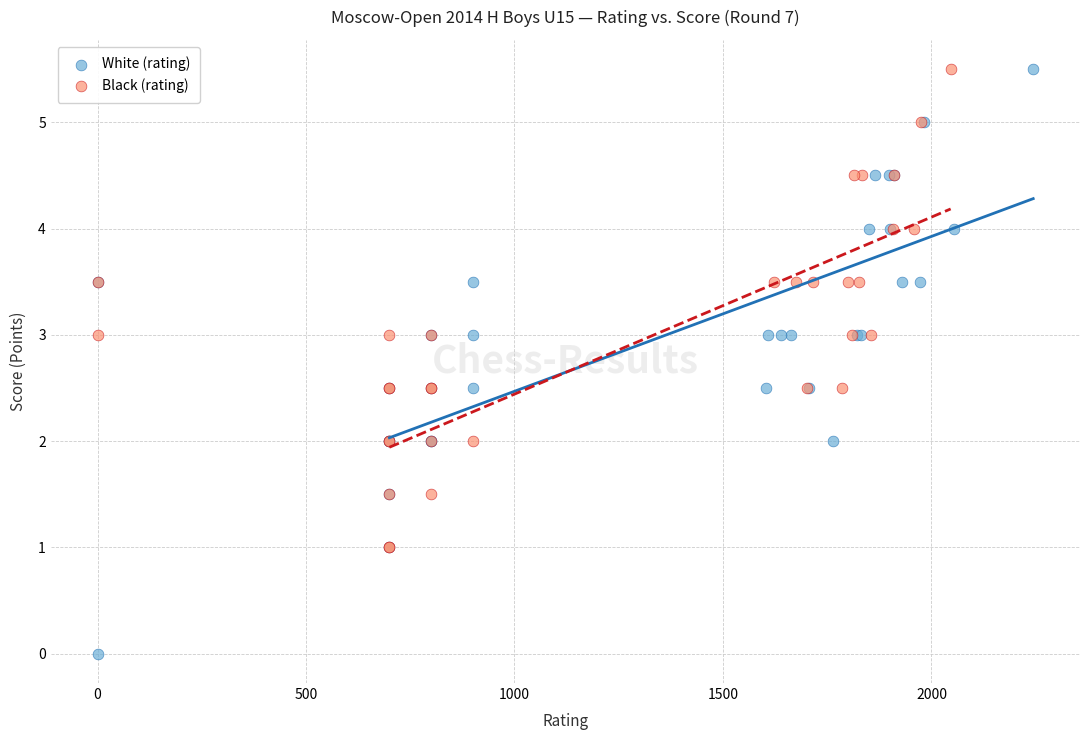

Which series has the widest spread of Y values?

White (rating)